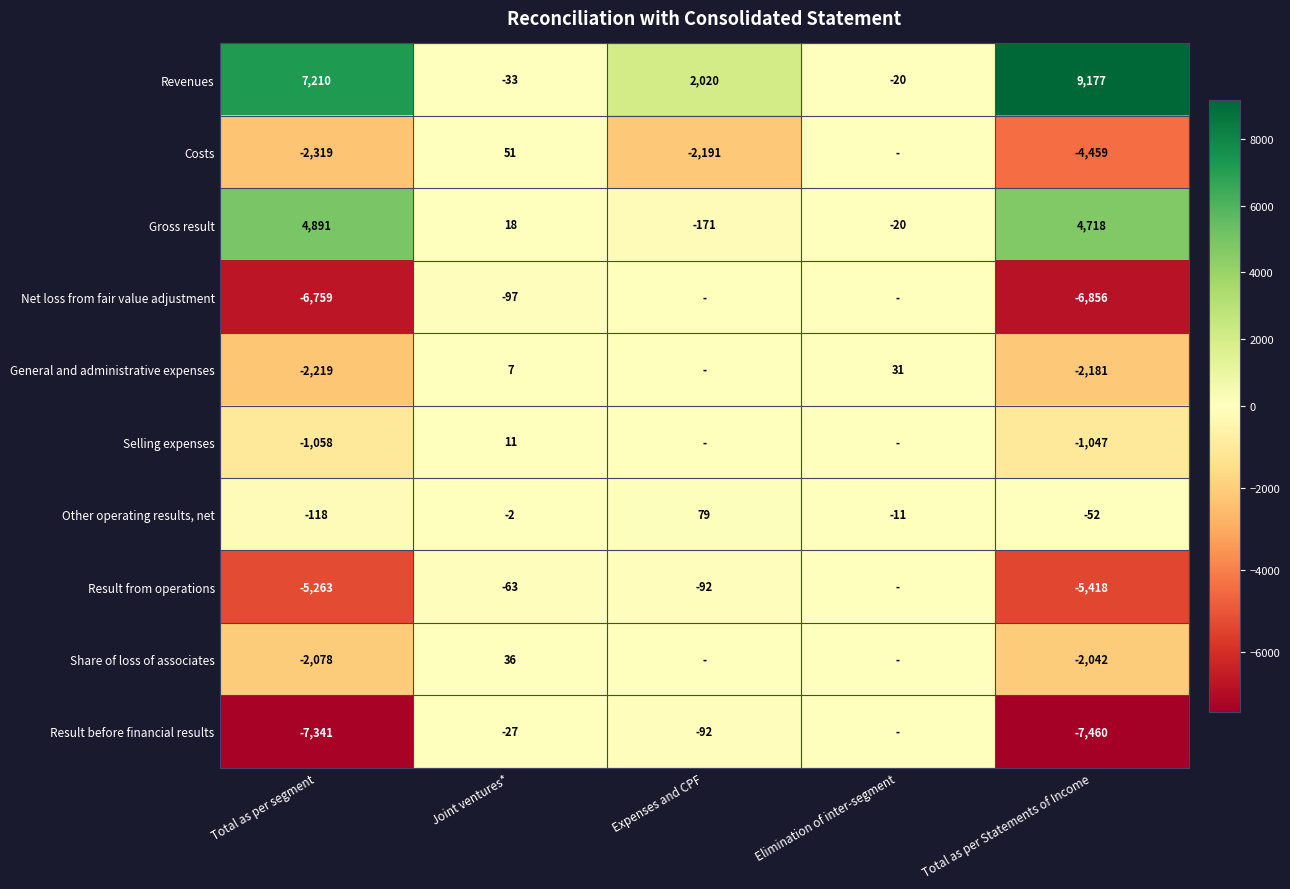

What is the difference between the maximum and minimum values in the Revenues series?

9210